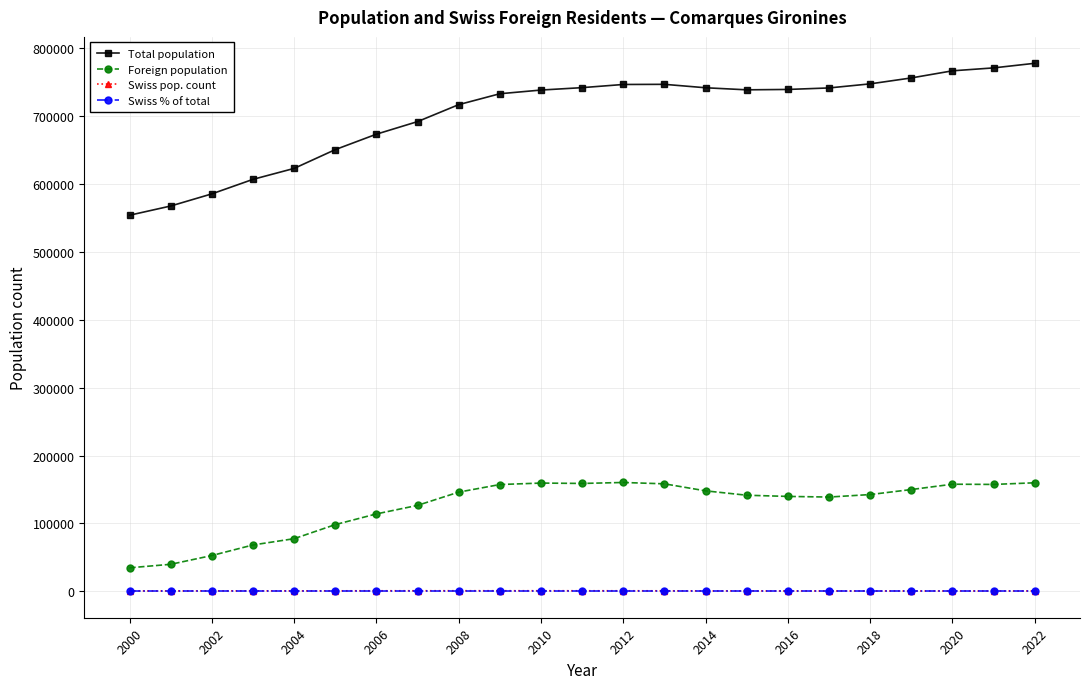

What is the value of the Total population point at the 19th from the left?

747464.0